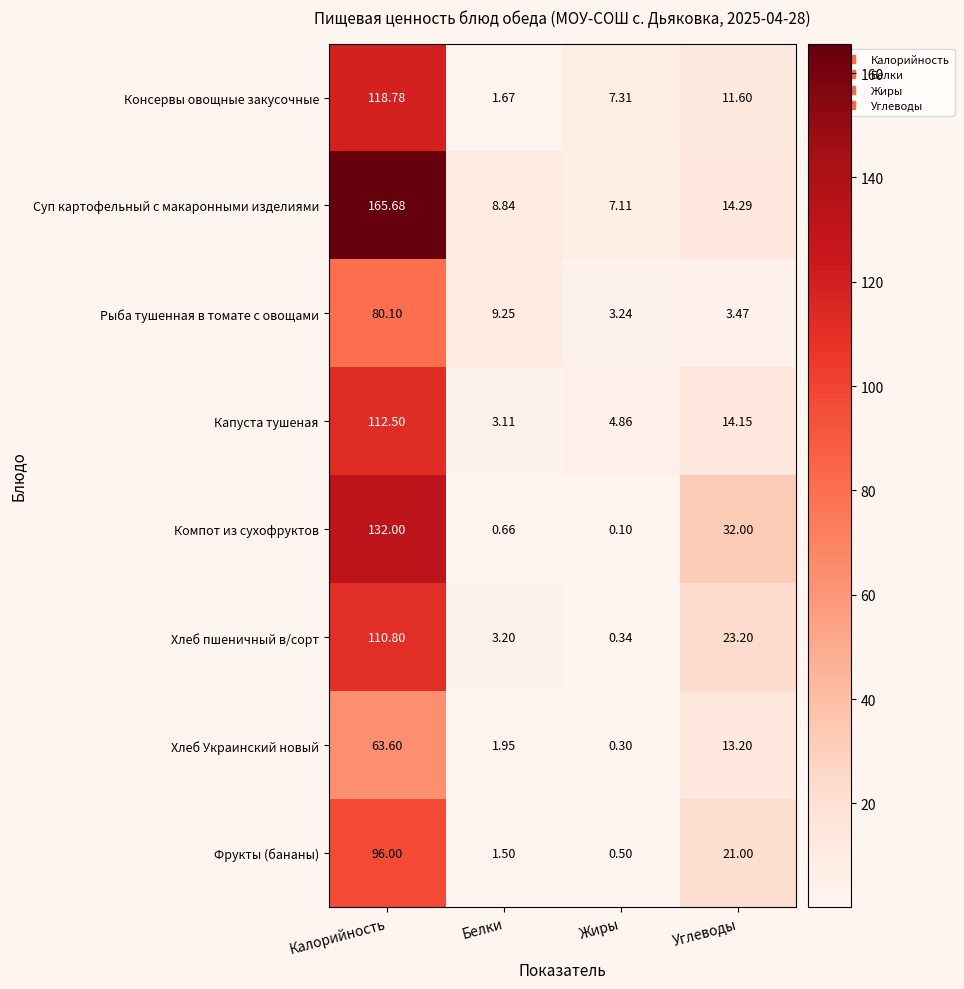

At which category is the sum across all series the highest?

Калорийность